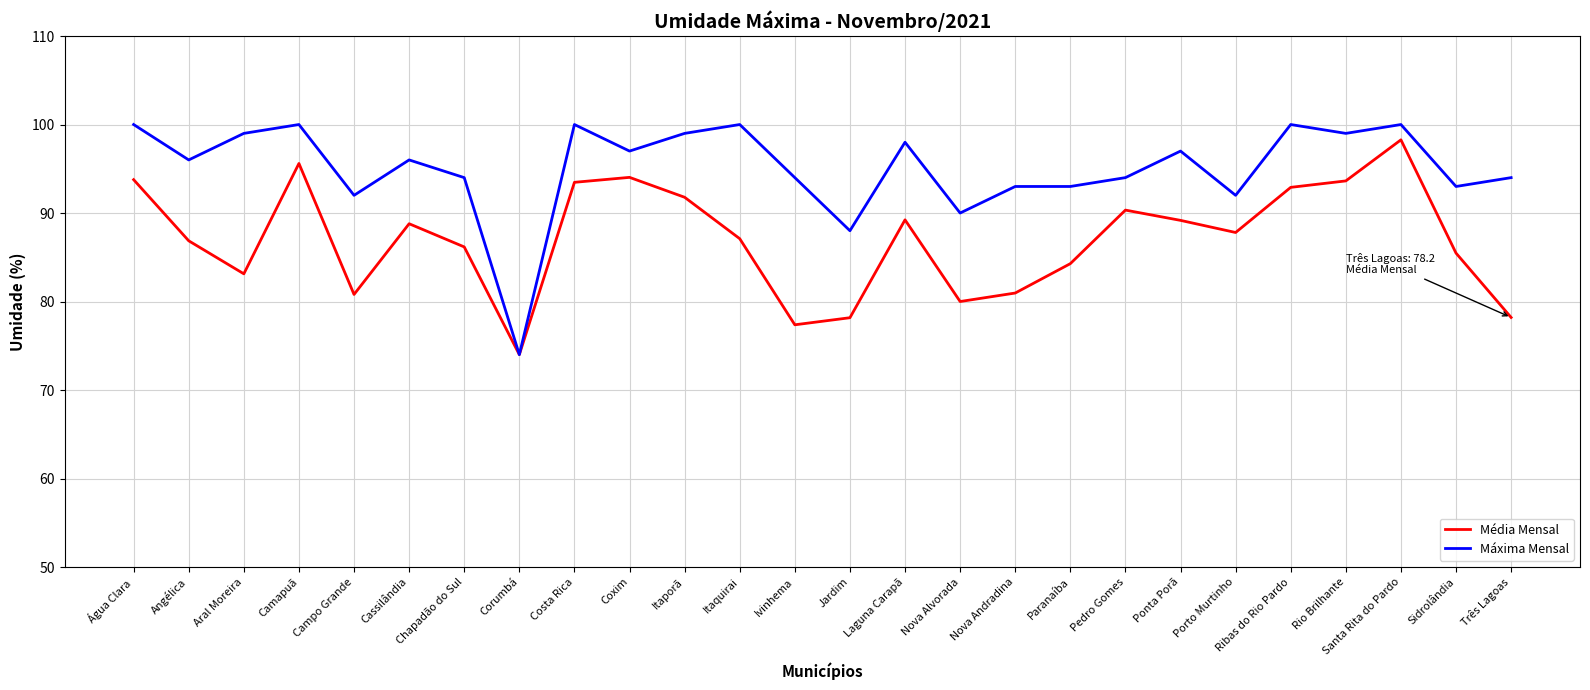

List the series in order of their overall mean, highest first.

Máxima Mensal, Média Mensal